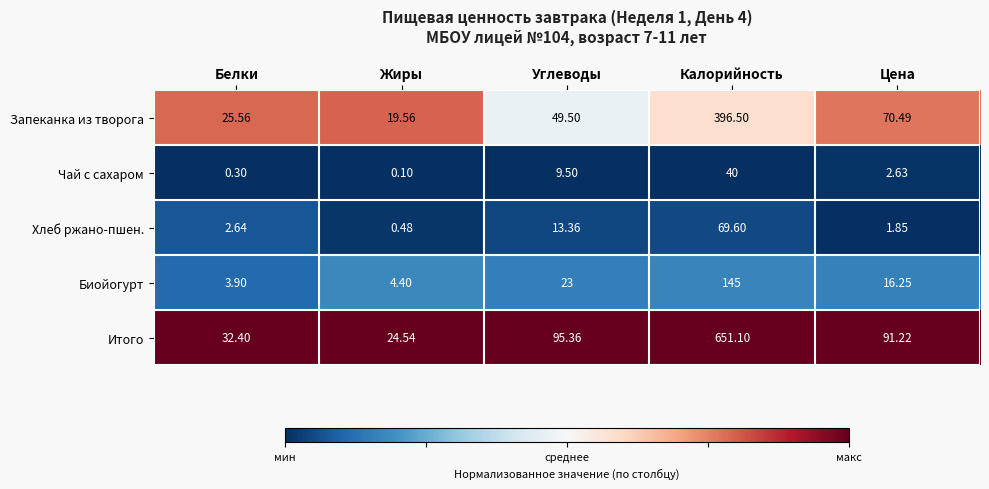

At which category is the sum across all series the highest?

Калорийность